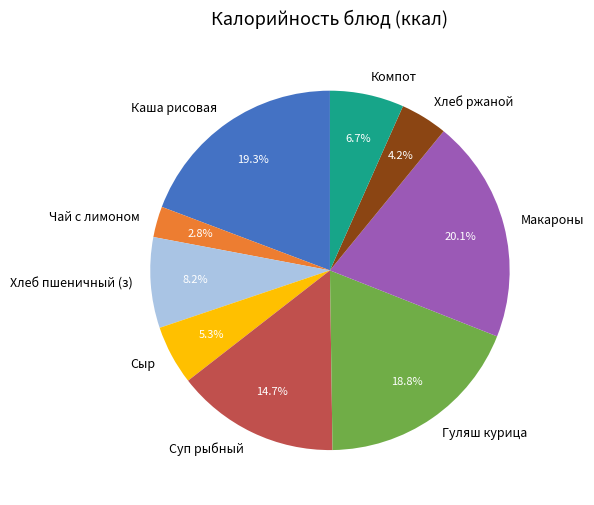

What percentage is NOT represented by Хлеб ржаной?

95.8%